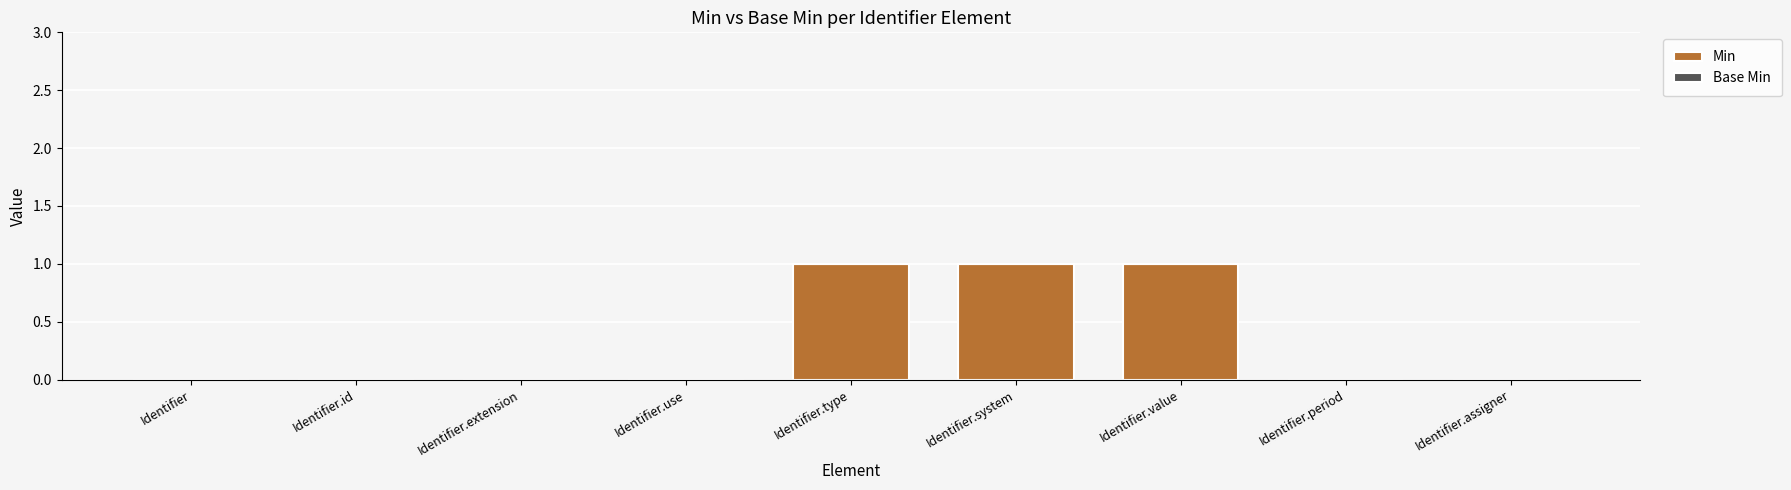

Between Identifier.value and Identifier.use, which is larger?

Identifier.value